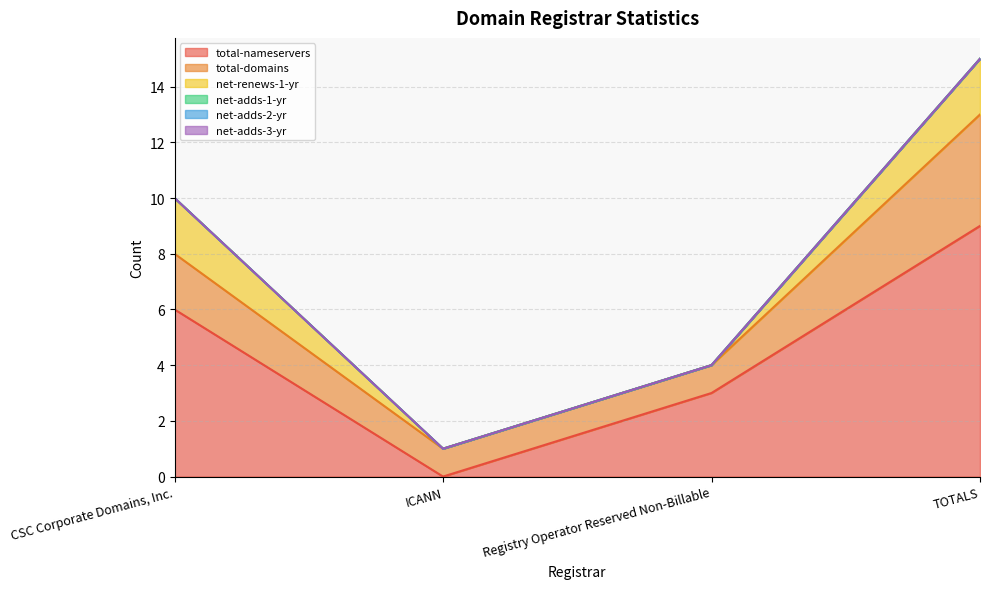

True or false: net-adds-1-yr has more than 1 interior local peaks.

False